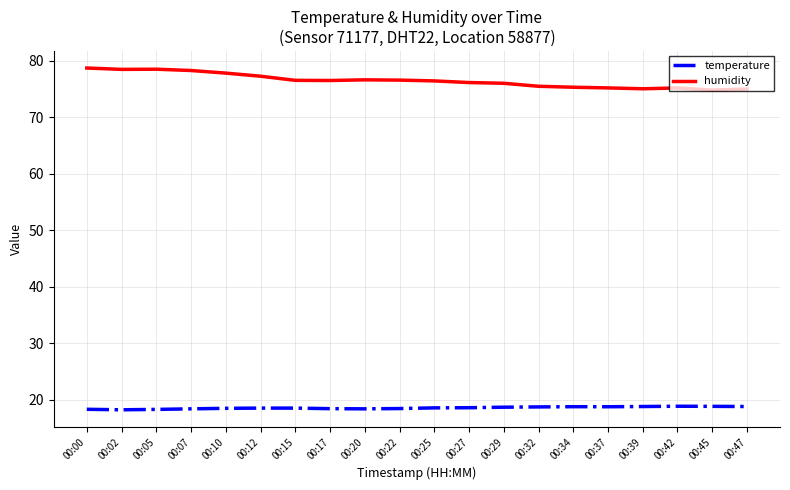

True or false: humidity and temperature cross at least once.

False